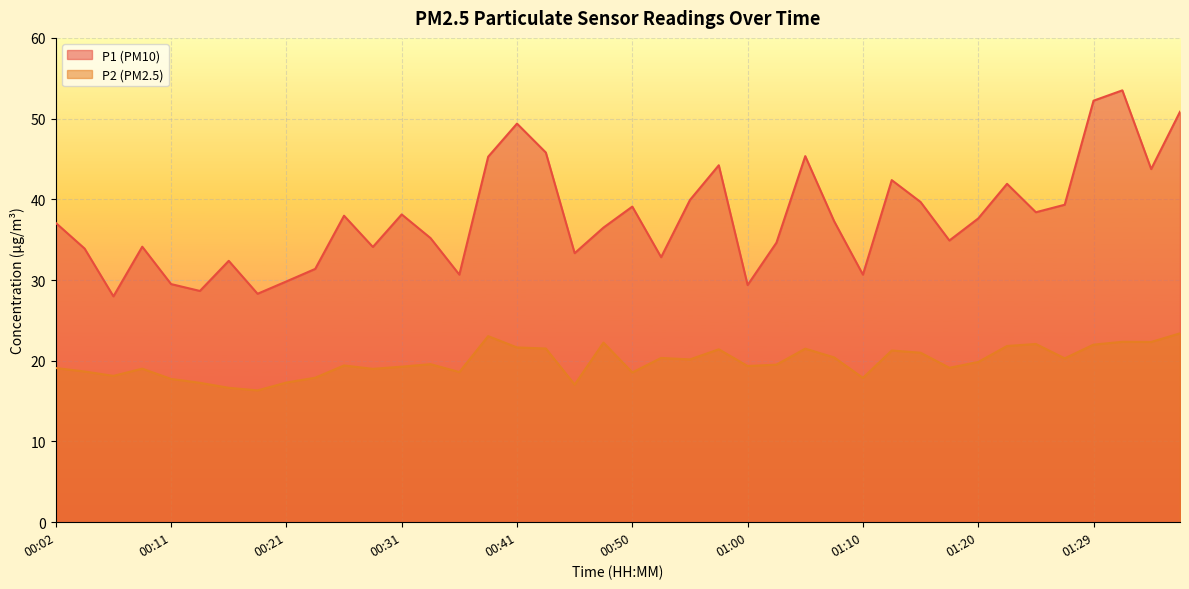

Is the value of P2 at 01:00 greater than the value of P1 at 00:21?

No